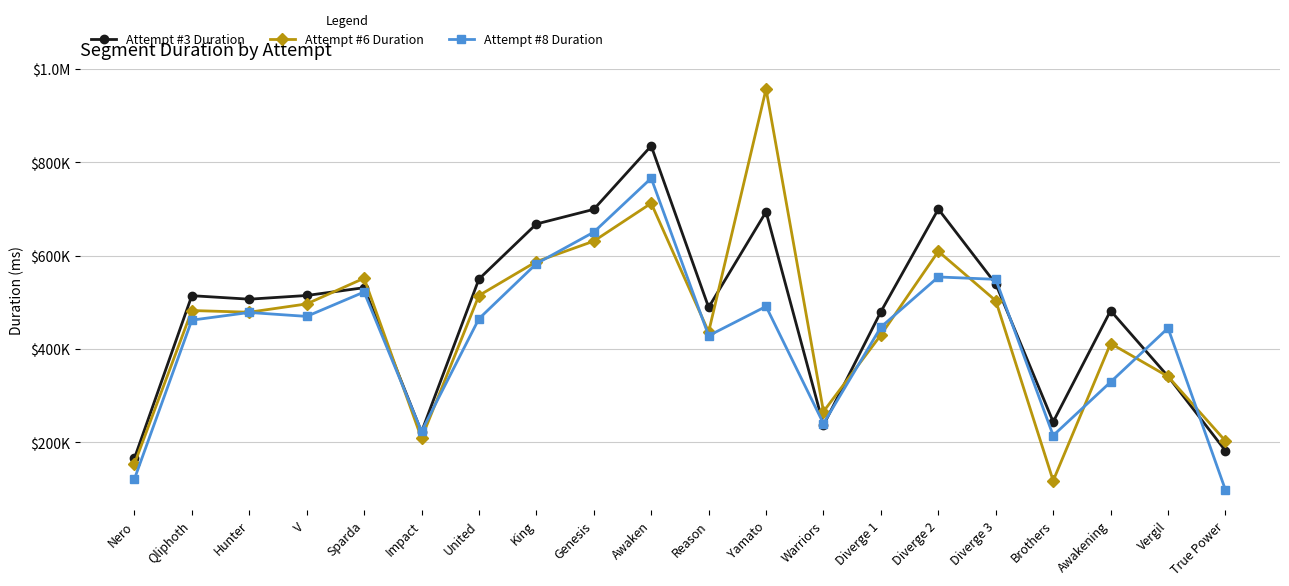

What are all the series names shown in the legend?

Attempt #3 Duration, Attempt #6 Duration, Attempt #8 Duration